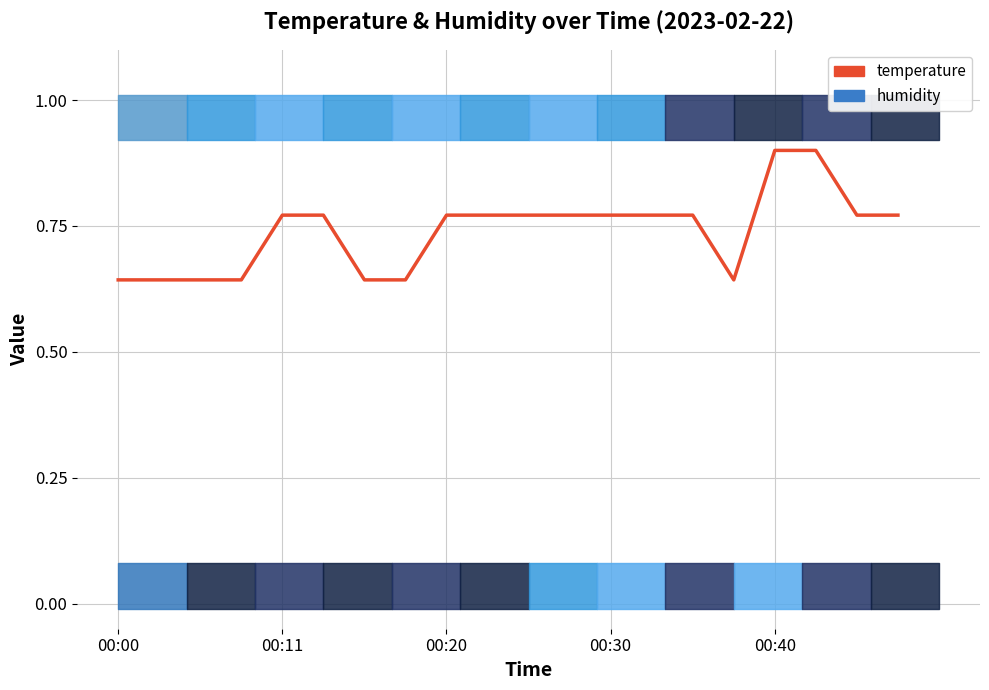

What is the highest value of the temperature series?

0.9